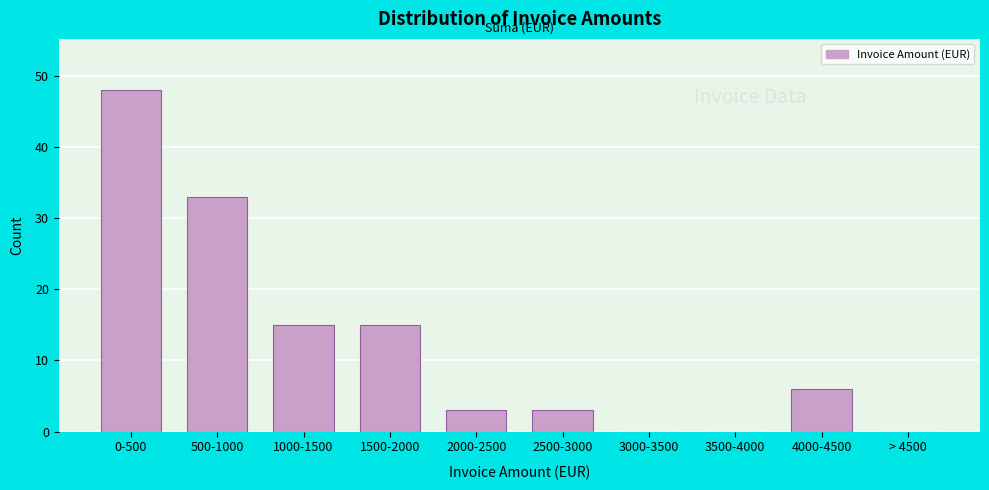

Reading right to left, what are all the values shown in this chart?

> 4500=0	4000-4500=6	3500-4000=0	3000-3500=0	2500-3000=3	2000-2500=3	1500-2000=15	1000-1500=15	500-1000=33	0-500=48